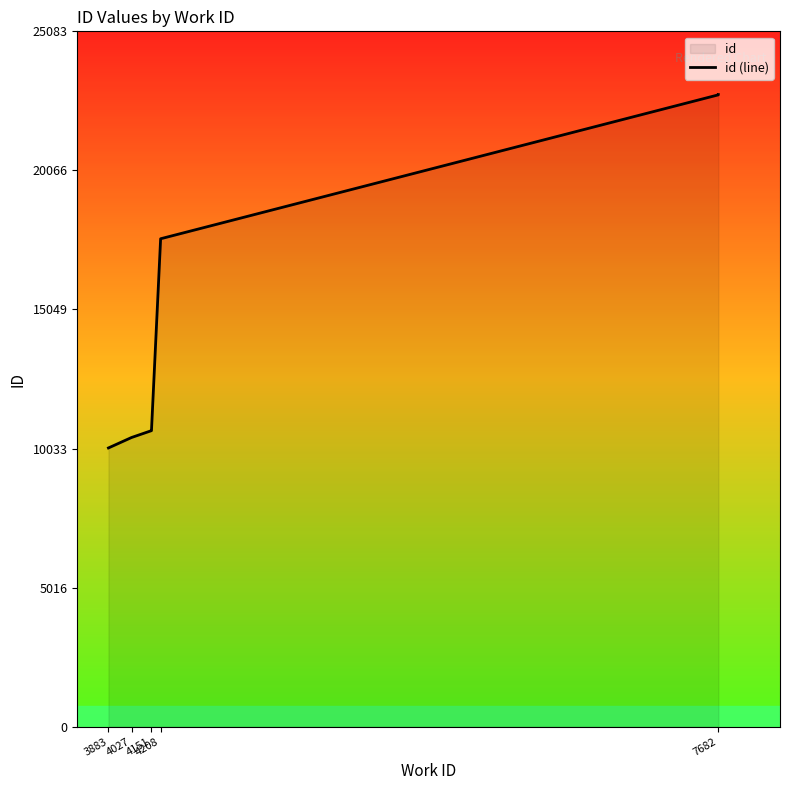

What is the maximum value shown in the chart?

22803